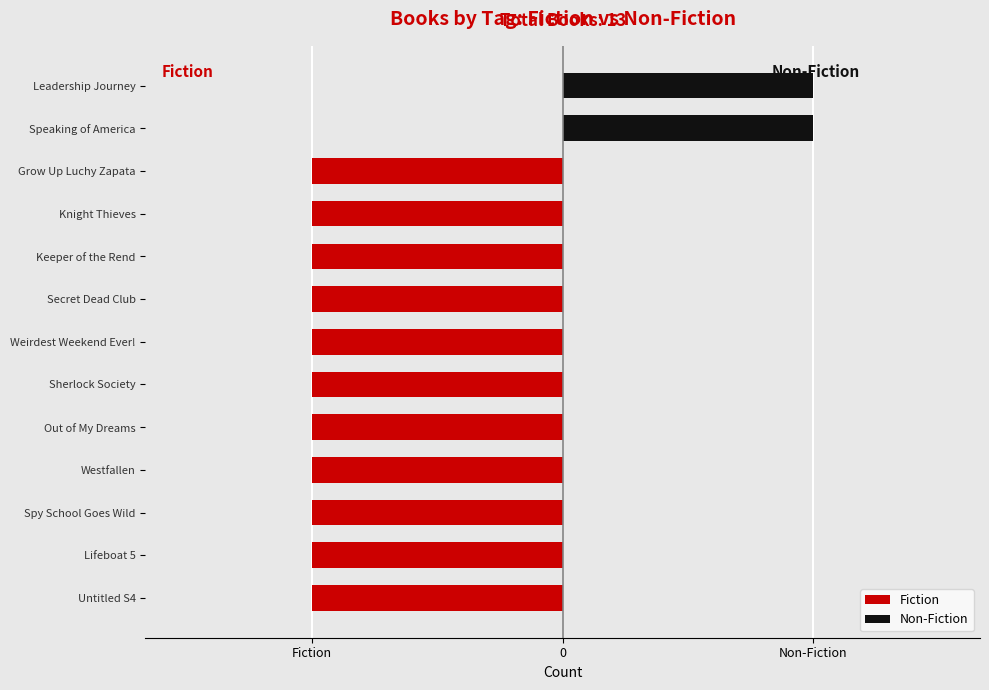

True or false: Non-Fiction has a value of 2 at Westfallen.

False